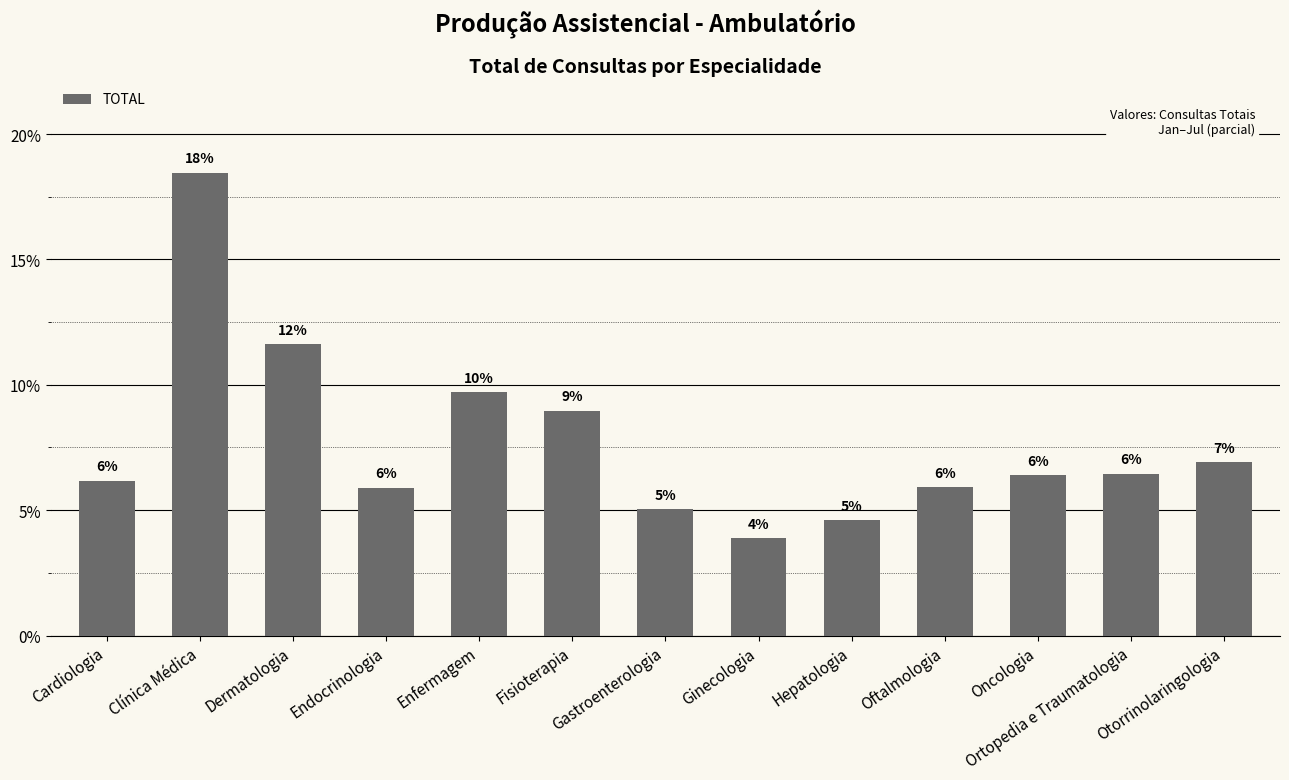

What is the ratio of the value at Oncologia to the value at Clínica Médica?

0.3